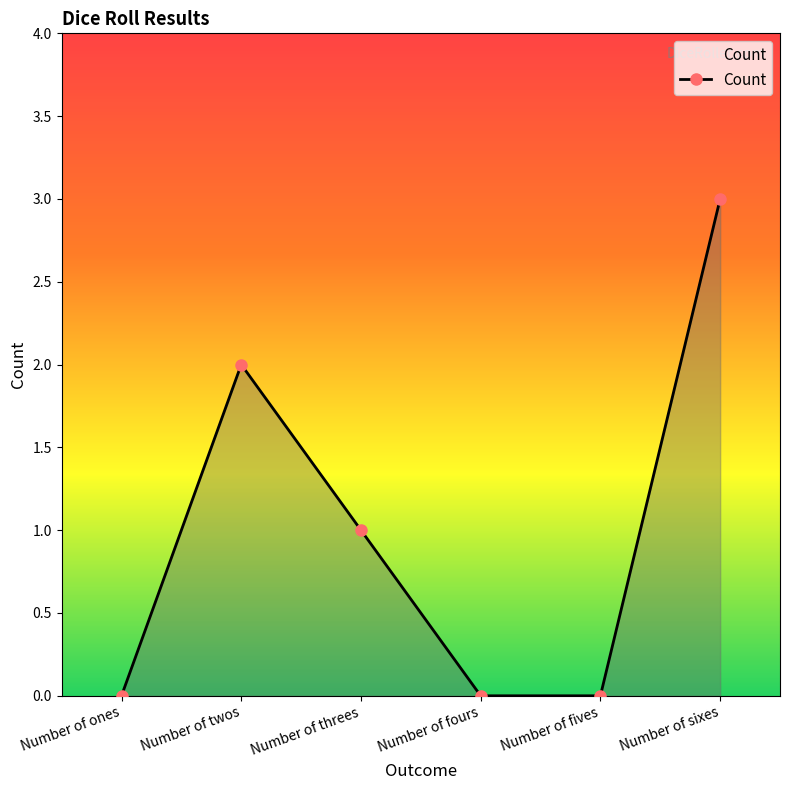

How many values are between 0 and 2?

5